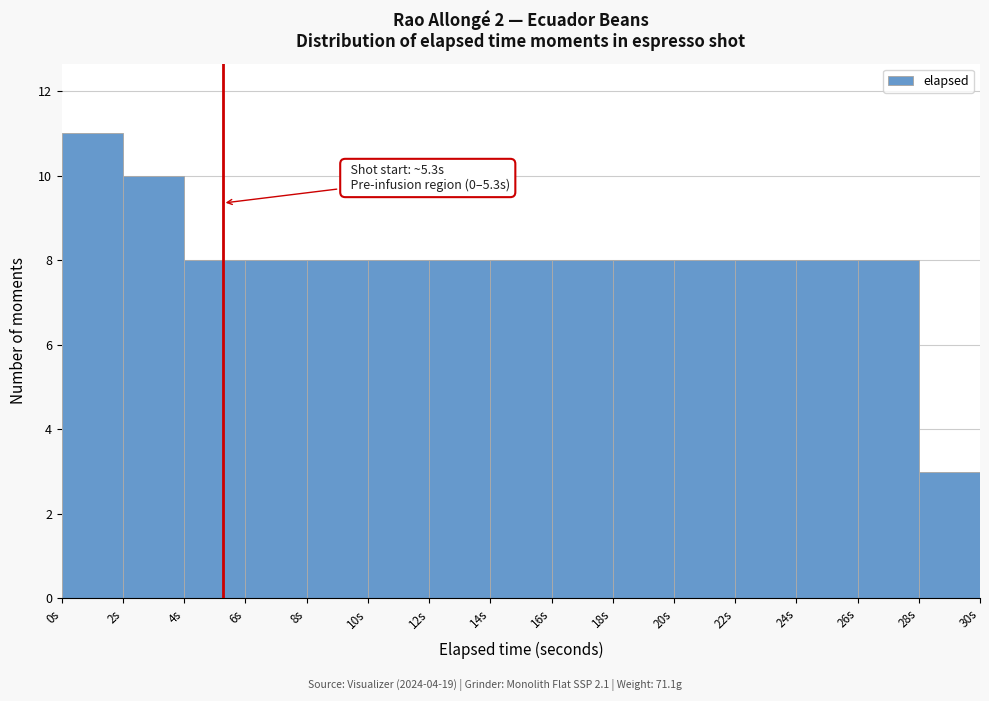

Over which range of the x-axis is the bar tallest?

0 to 2